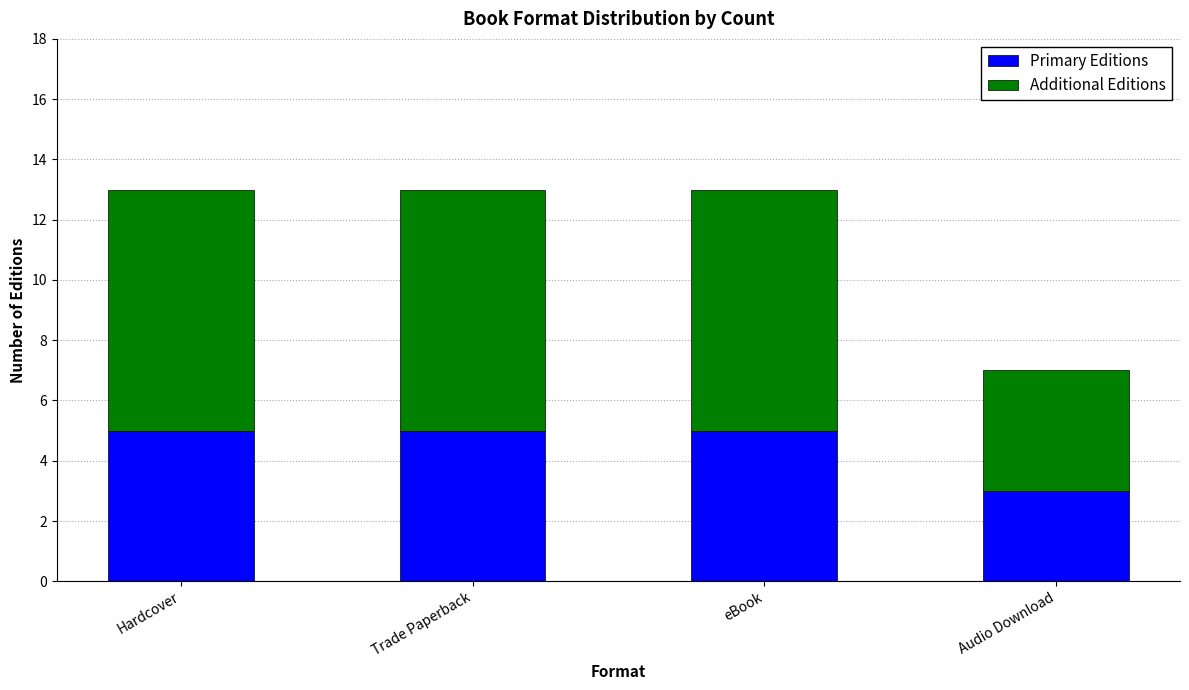

What is the lowest value of the Primary Editions series?

3